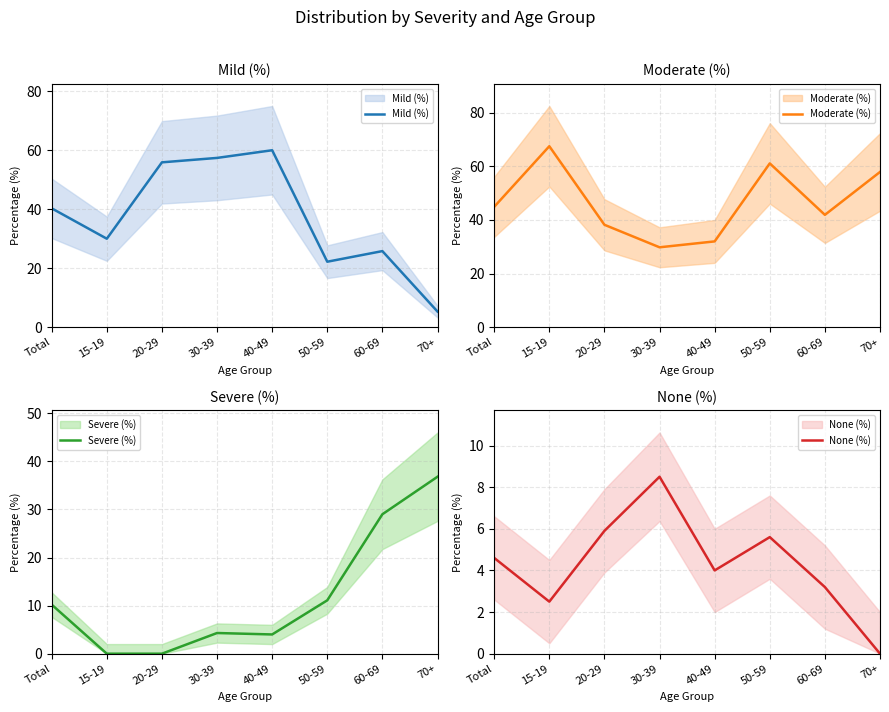

The Severe (%) series shows 36.8 at 70+. True or false?

True